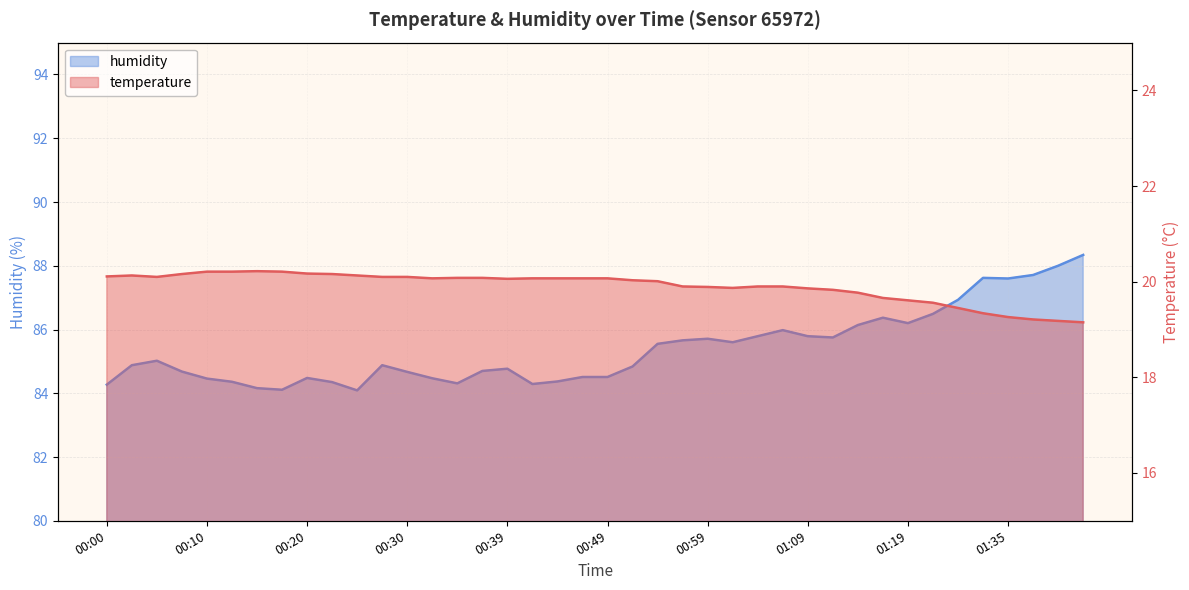

Reading left to right, what are all the values shown in this chart?

temperature: 00:00=20.1	00:03=20.1	00:05=20.1	00:08=20.2	00:10=20.2	00:13=20.2	00:15=20.2	00:18=20.2	00:20=20.2	00:22=20.2	00:25=20.1	00:27=20.1	00:30=20.1	00:32=20.1	00:35=20.1	00:37=20.1	00:39=20.1	00:42=20.1	00:44=20.1	00:47=20.1	00:49=20.1	00:52=20.0	00:54=20.0	00:57=19.9	00:59=19.9	01:01=19.9	01:04=19.9	01:06=19.9	01:09=19.9	01:12=19.8	01:14=19.8	01:17=19.7	01:19=19.6	01:22=19.6	01:30=19.4	01:32=19.3	01:35=19.3	01:37=19.2	01:40=19.2	01:42=19.1
humidity: 00:00=84.3	00:03=84.9	00:05=85.0	00:08=84.7	00:10=84.5	00:13=84.4	00:15=84.2	00:18=84.1	00:20=84.5	00:22=84.3	00:25=84.1	00:27=84.9	00:30=84.7	00:32=84.5	00:35=84.3	00:37=84.7	00:39=84.8	00:42=84.3	00:44=84.4	00:47=84.5	00:49=84.5	00:52=84.8	00:54=85.5	00:57=85.7	00:59=85.7	01:01=85.6	01:04=85.8	01:06=86.0	01:09=85.8	01:12=85.8	01:14=86.1	01:17=86.4	01:19=86.2	01:22=86.5	01:30=86.9	01:32=87.6	01:35=87.6	01:37=87.7	01:40=88.0	01:42=88.3